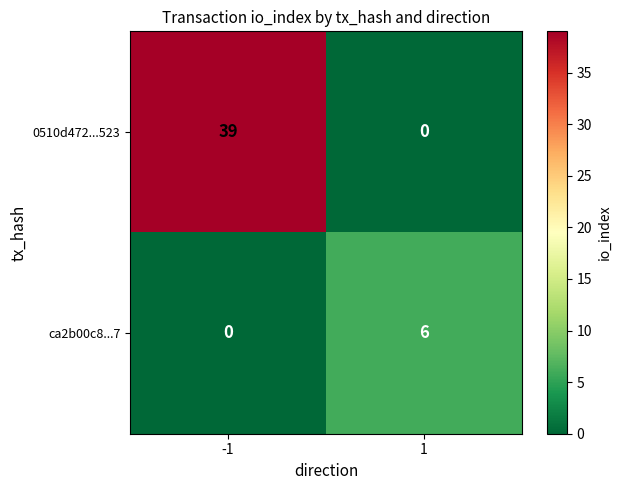

Which series changed the most between -1 and 1?

0510d472...523